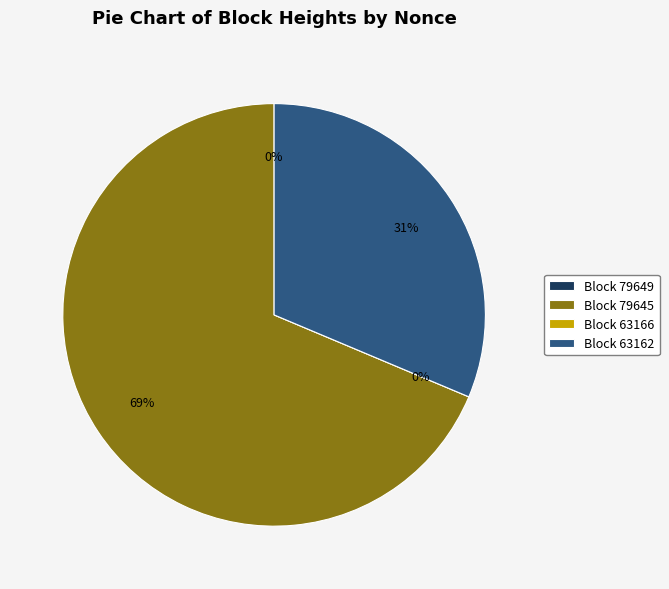

How many slices are in this pie chart?

4